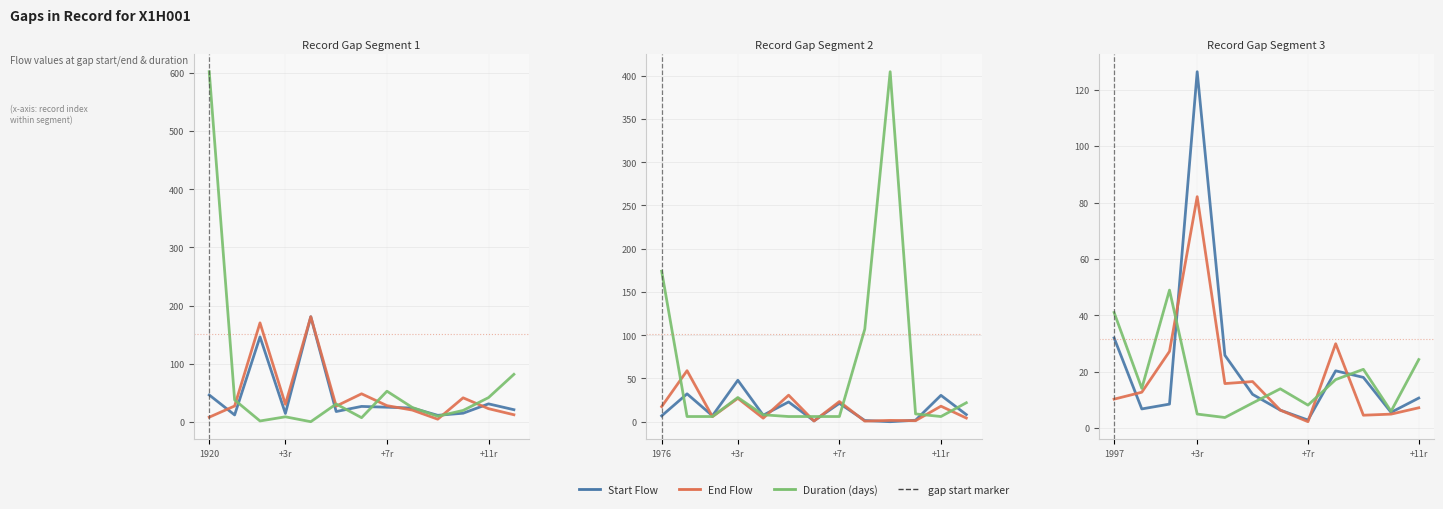

Is it true that Start Flow equals 25.5 at +7r?

True